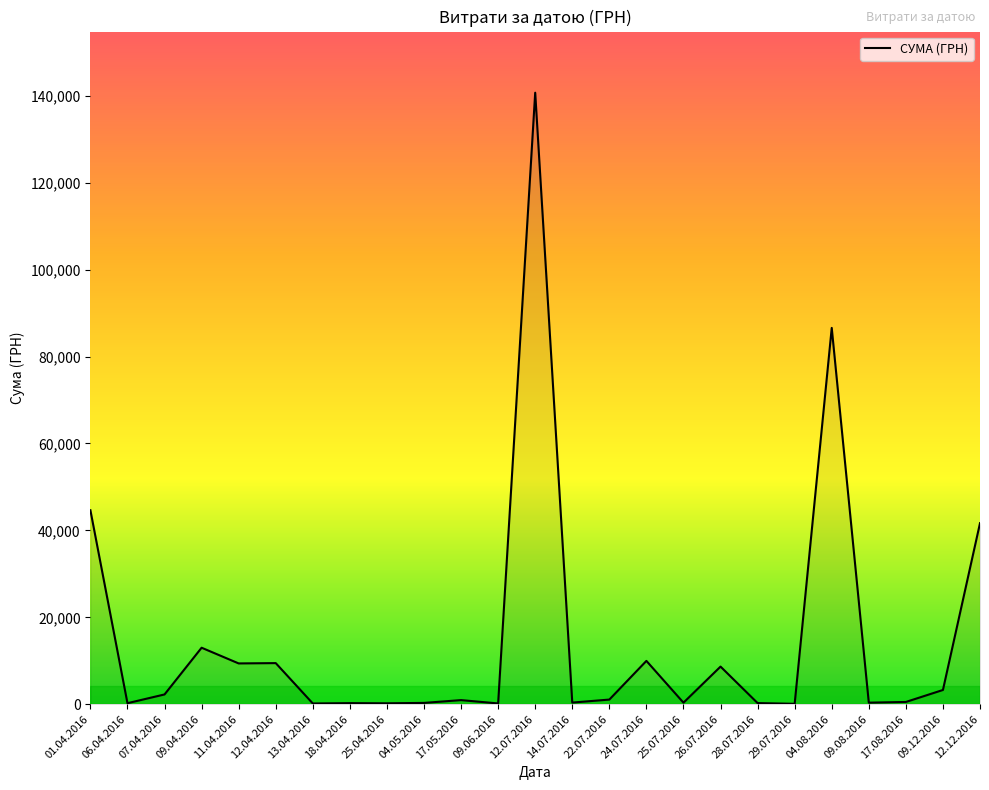

At which label is the value closest to 70401?

04.08.2016